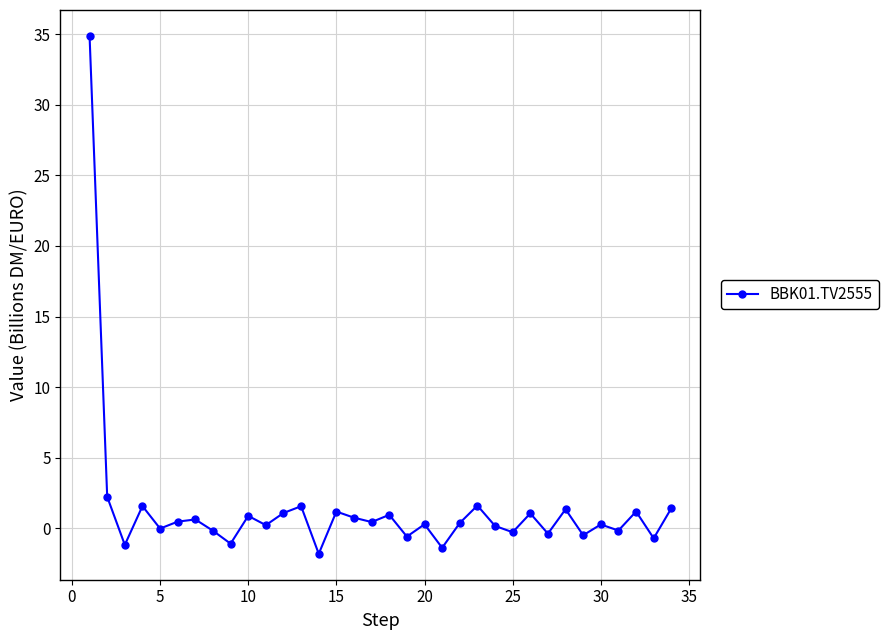

What is the value of the 23rd point from the left?

1.6